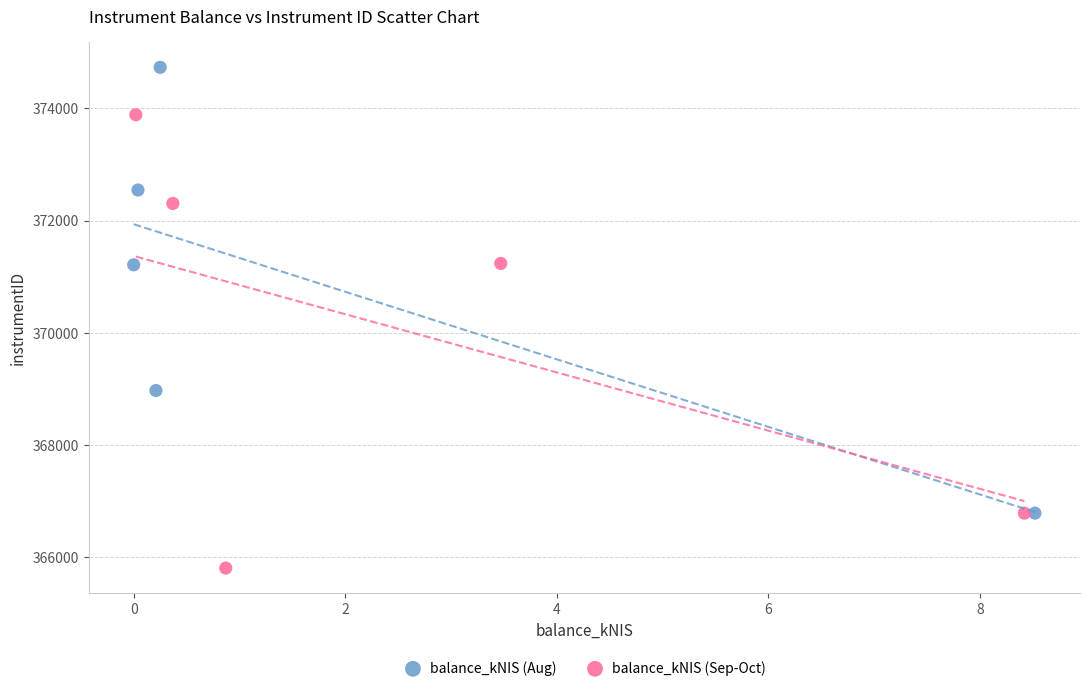

Which series contains the lowest Y value?

balance_kNIS (Sep-Oct)